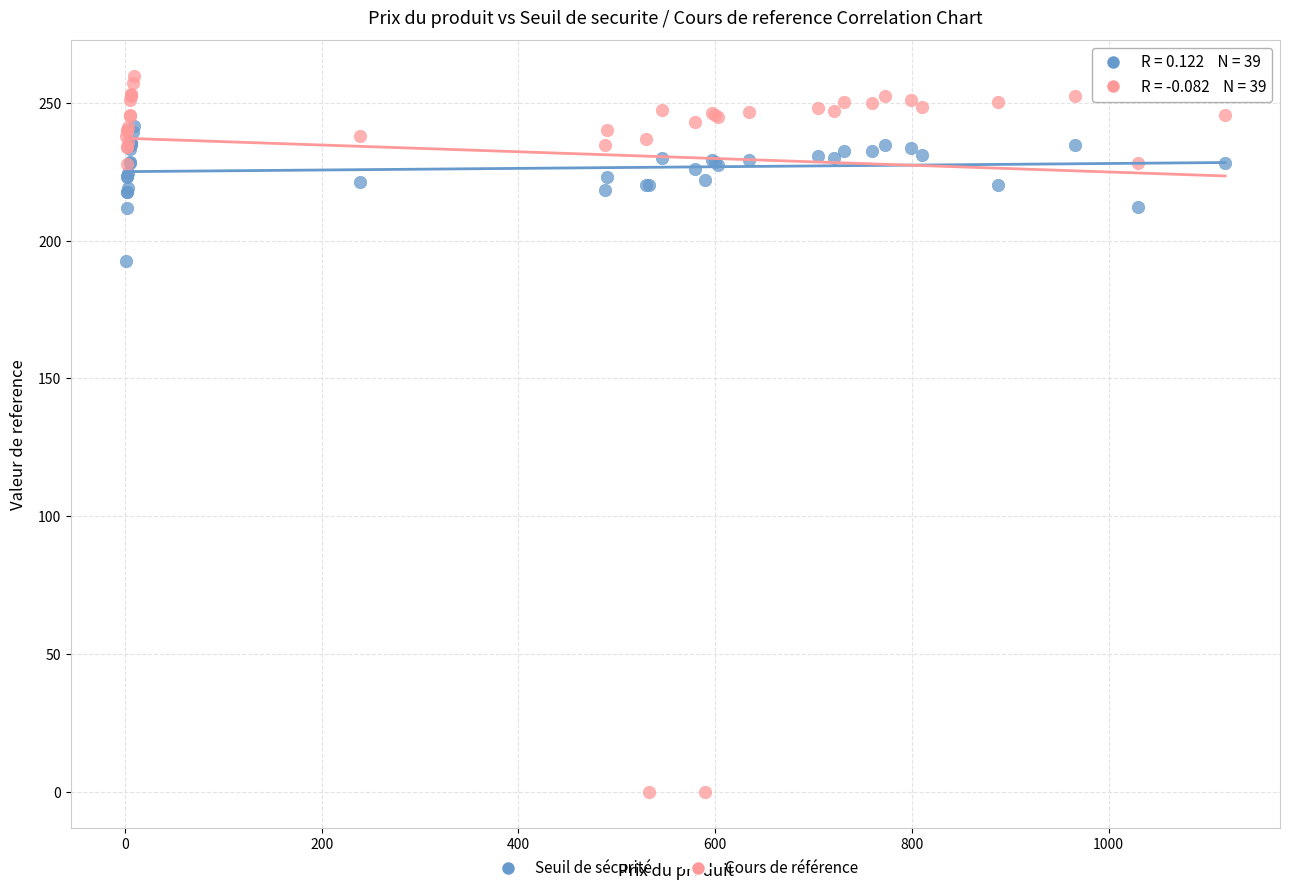

Which series reaches the maximum Y coordinate?

Cours de référence